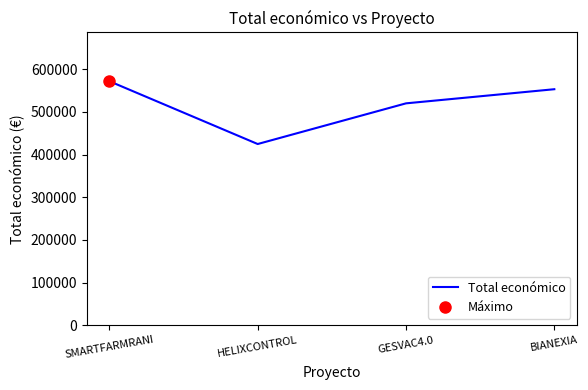

What is the sum of all values?

2069943